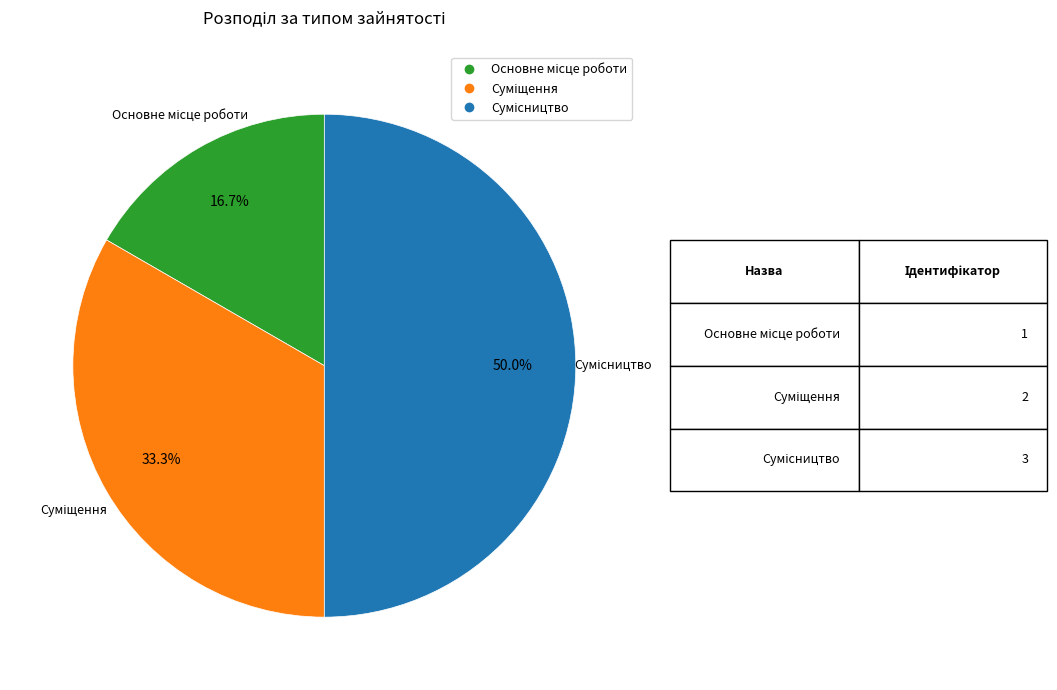

What is the change in value from Суміщення to Сумісництво?

+1